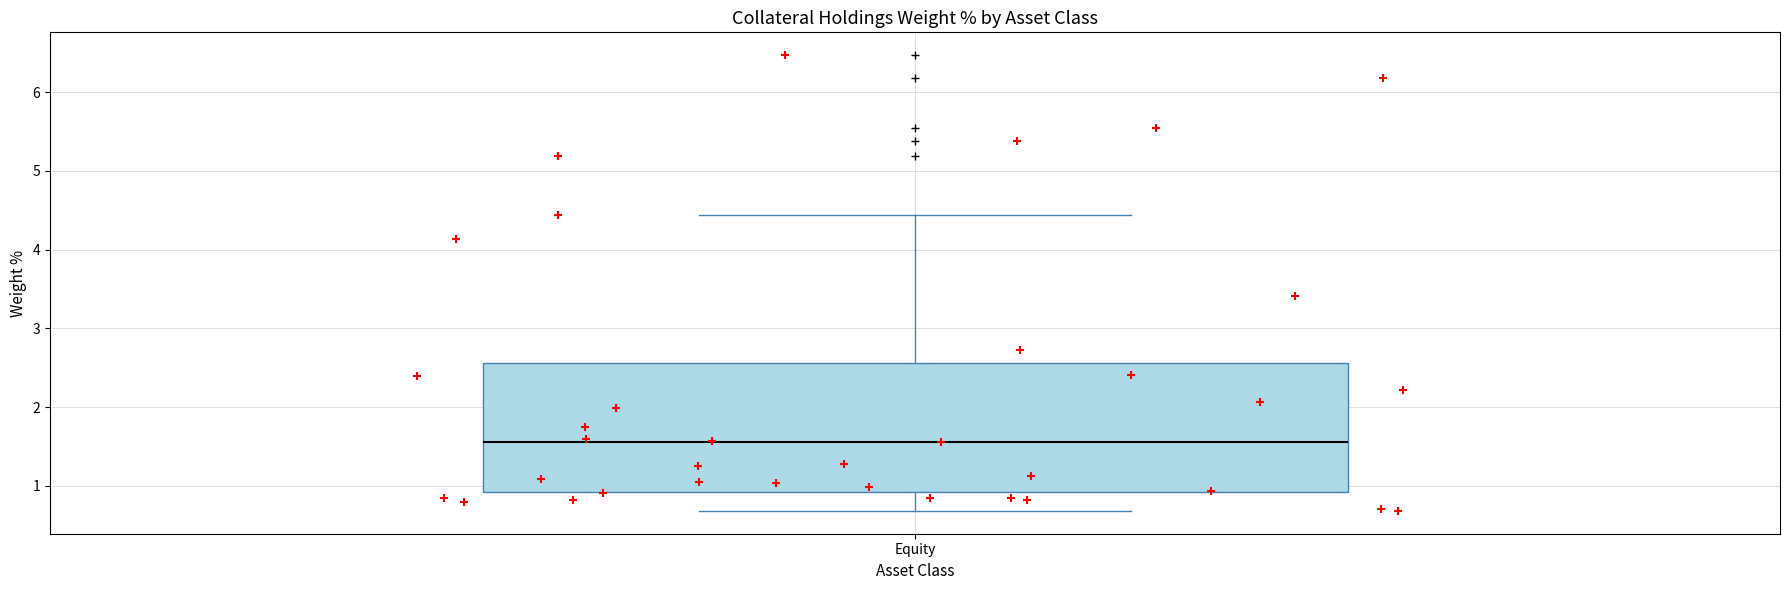

Where does the lower whisker of the box for Equity end on the y-axis? The values are not printed on the chart, so give them approximately, as read against the axis.

0.7